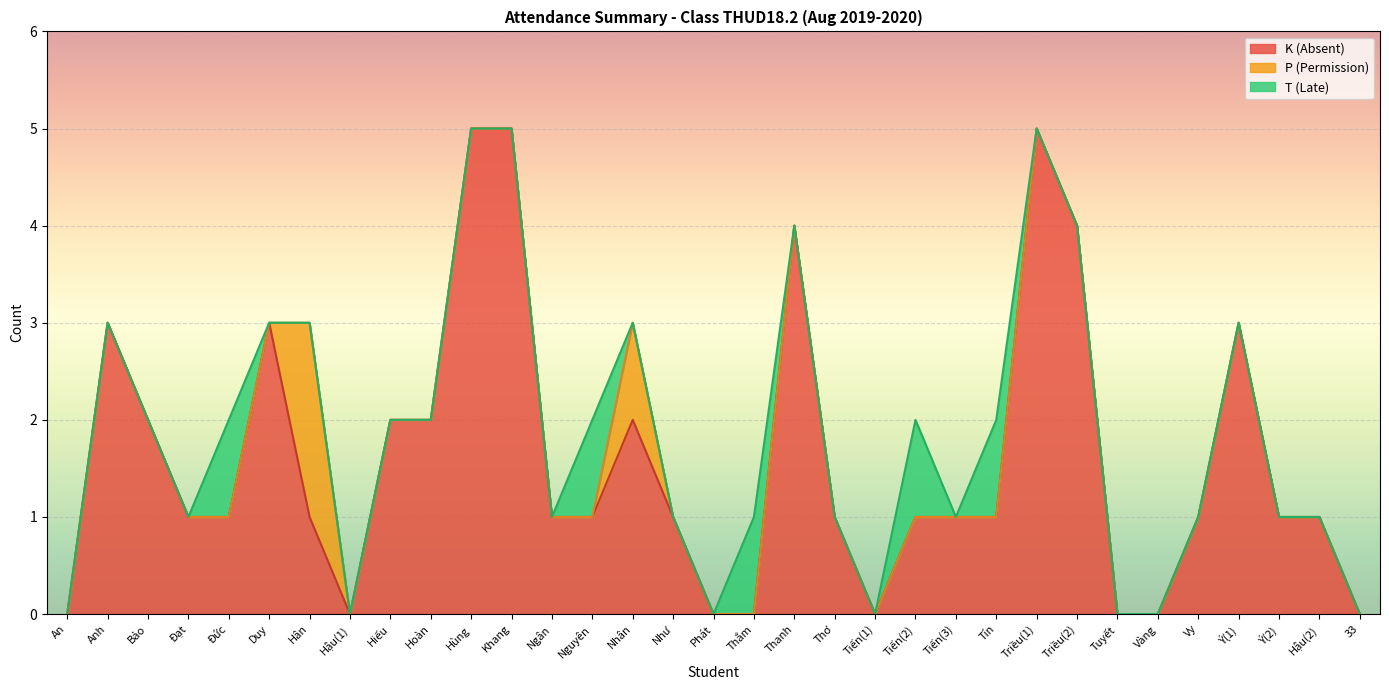

List the series in order of their peak value, lowest first.

T (Late), P (Permission), K (Absent)